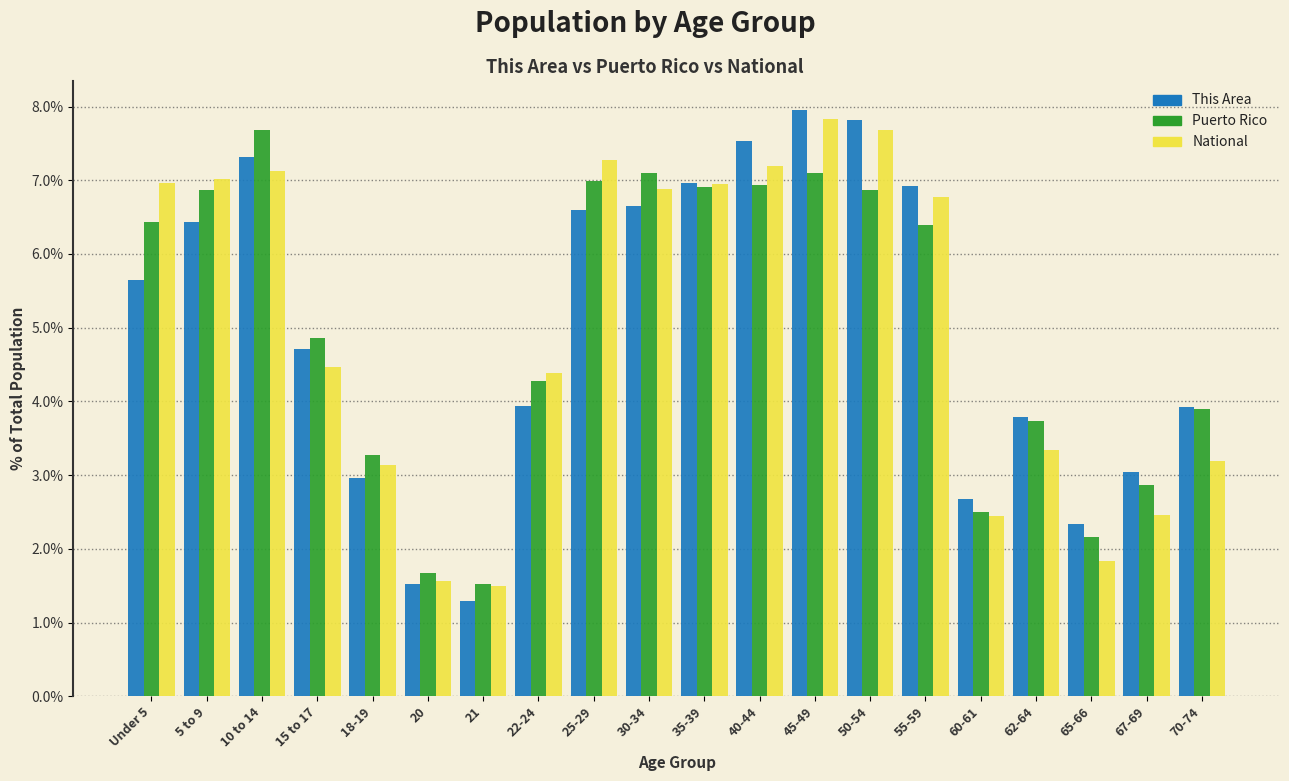

The Puerto Rico series shows 12.3 at 5 to 9. True or false?

False